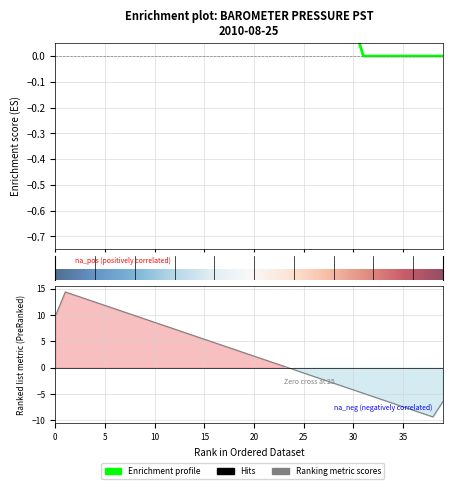

Read the value at 24.

0.7